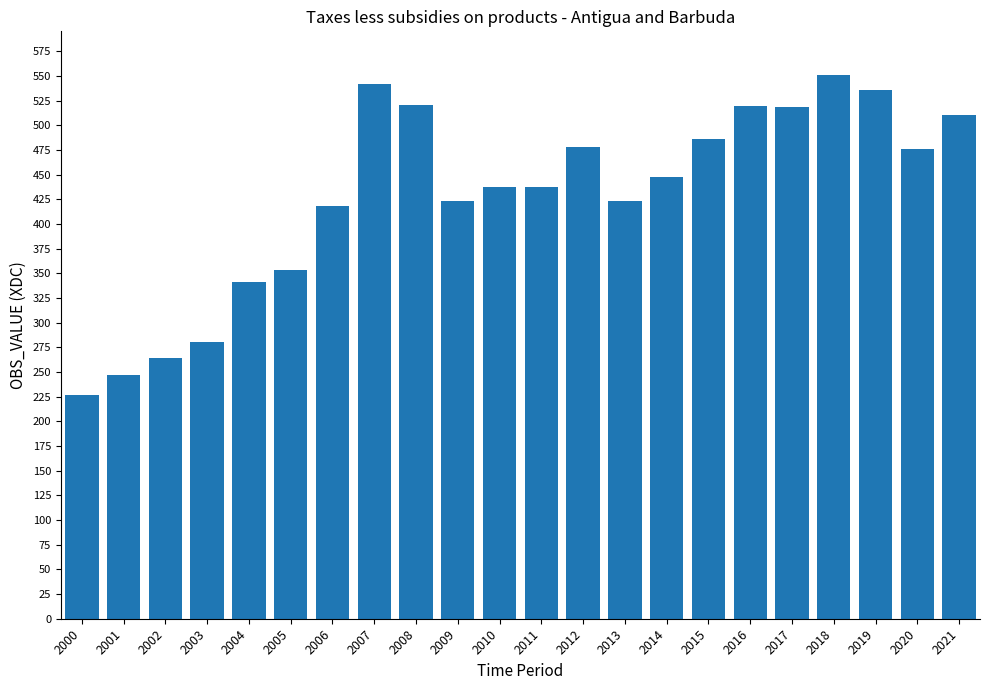

Between 2002 and 2018, which is larger?

2018